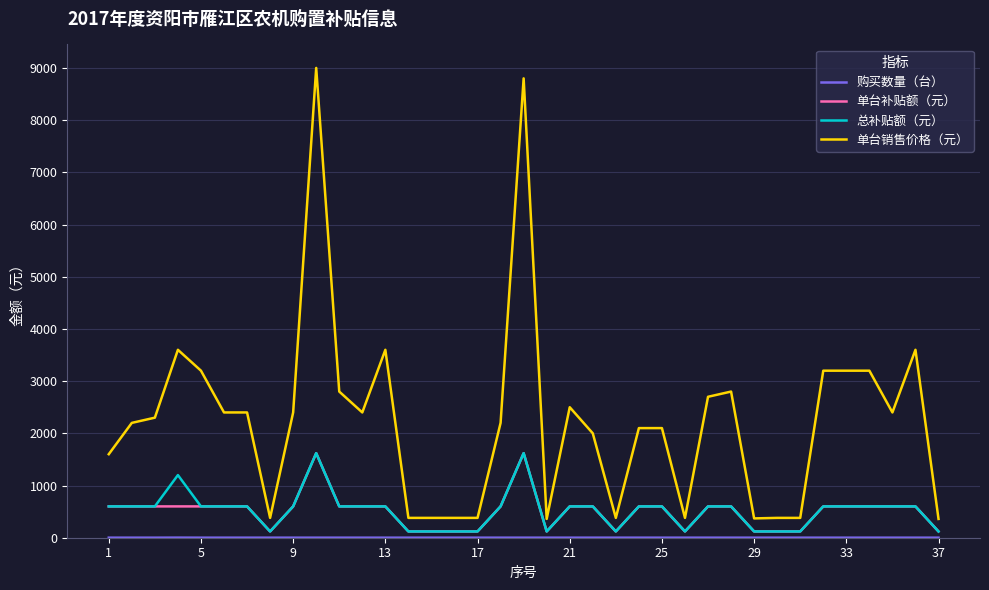

Which series has the largest total across all categories?

单台销售价格（元）